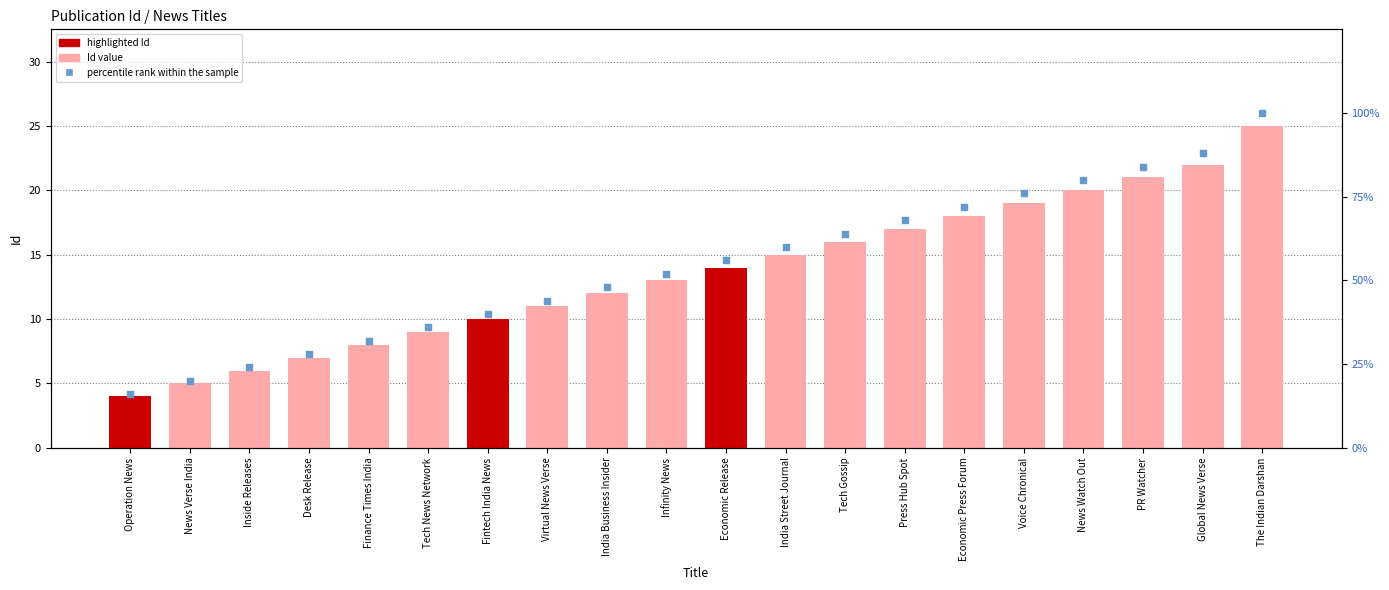

Which series has the widest spread of Y values?

percentile rank within the sample